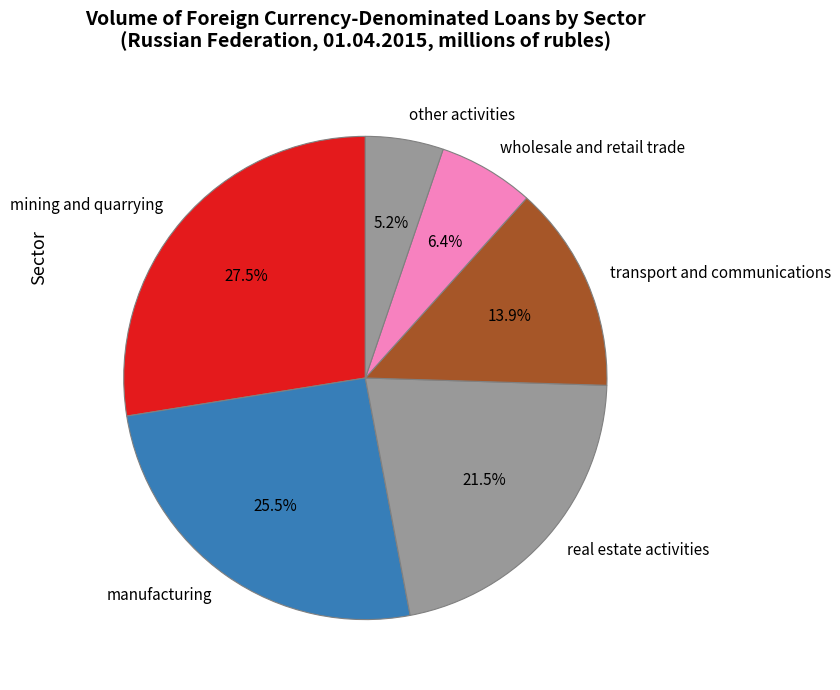

Which category has the biggest portion of the pie?

mining and quarrying